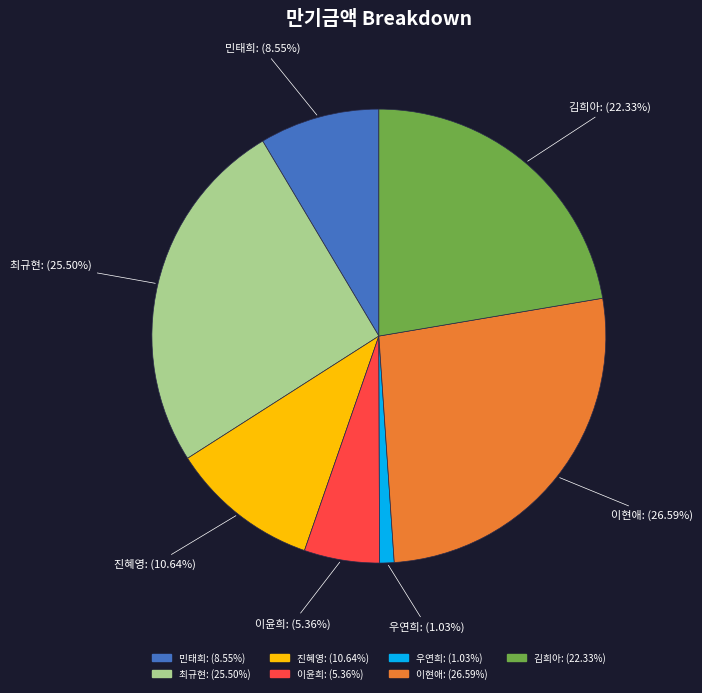

Is 민태희 the majority of the pie?

No